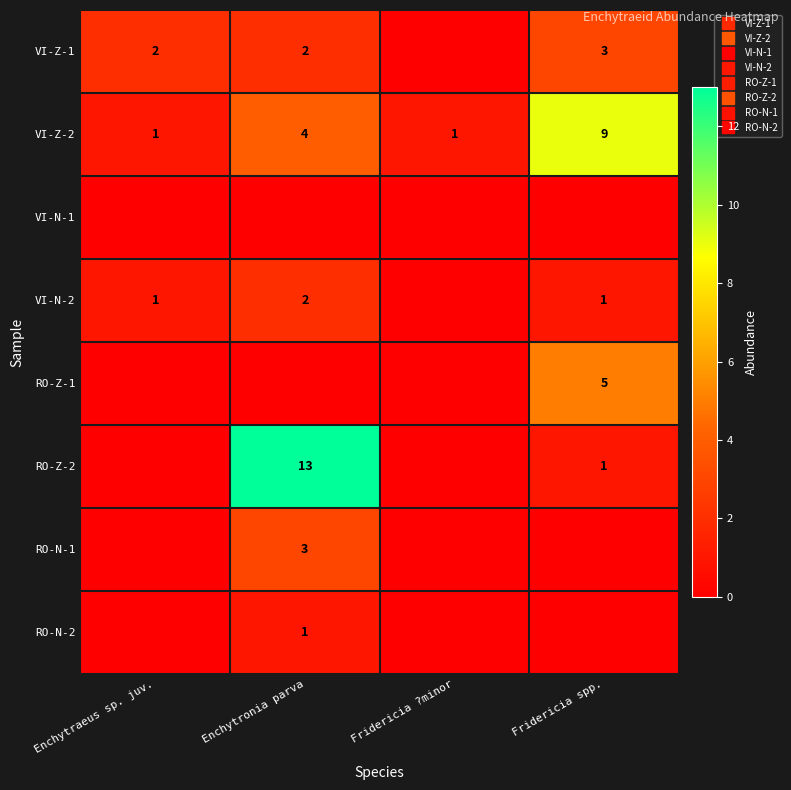

Between Enchytraeus sp. juv. and Fridericia spp., which series saw the biggest shift?

VI-Z-2